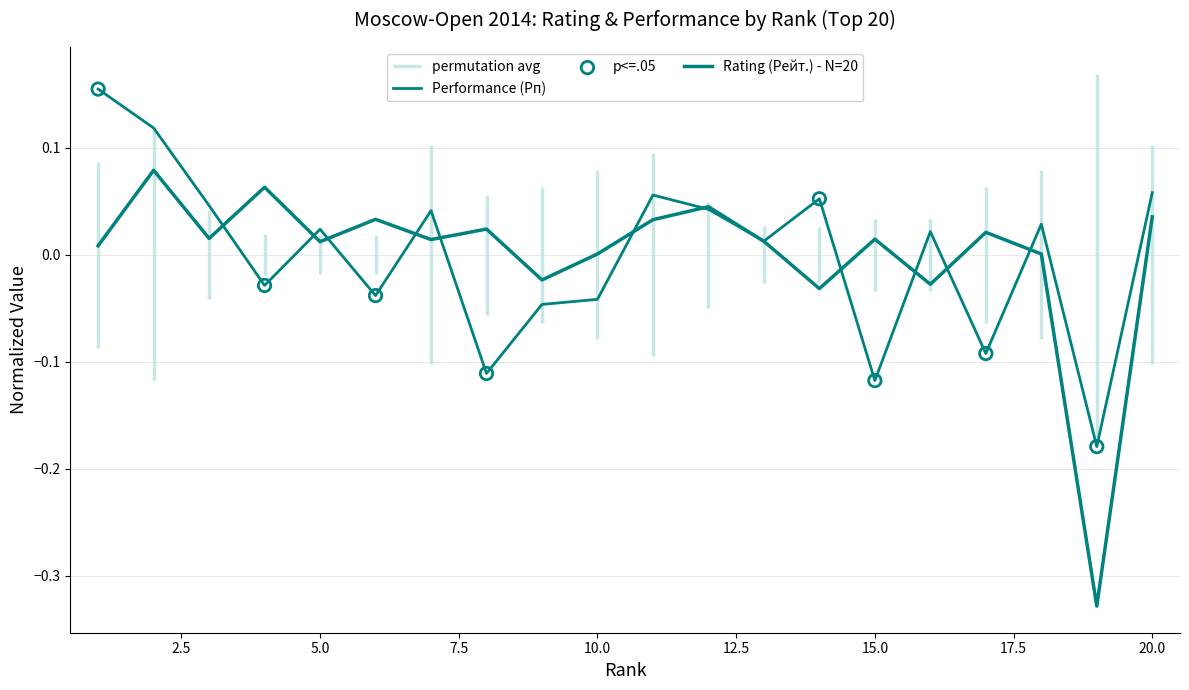

What is the total value across all series at 17?

-0.1